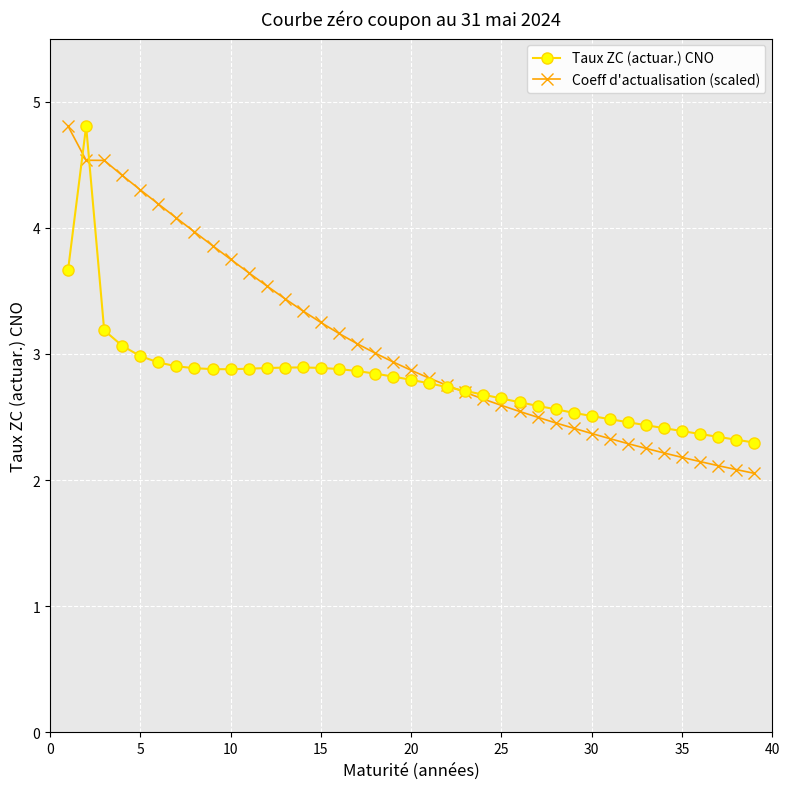

What is the value of the Coeff d'actualisation (scaled) point at the 18th from the left?

3.0